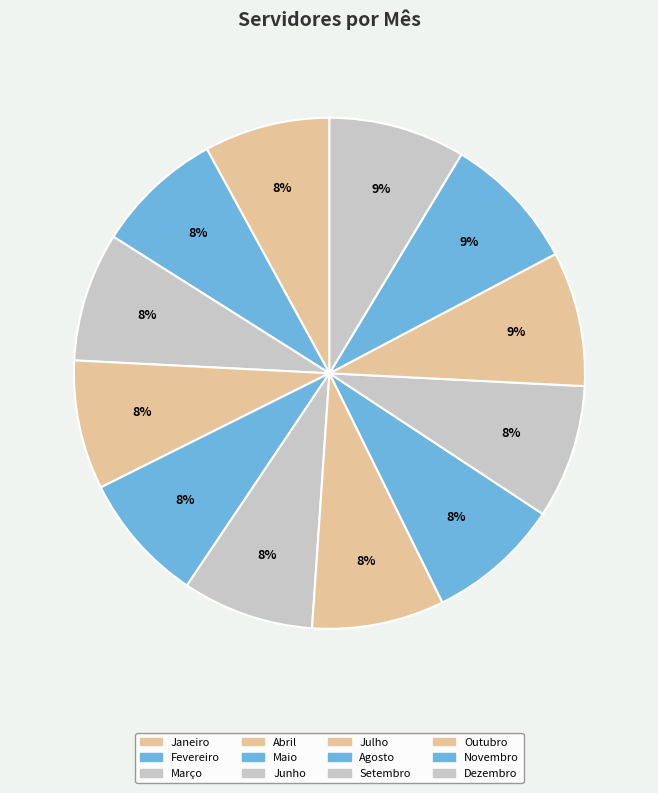

Rank the categories by value from highest to lowest.

Novembro, Dezembro, Outubro, Setembro, Agosto, Julho, Junho, Maio, Março, Abril, Fevereiro, Janeiro